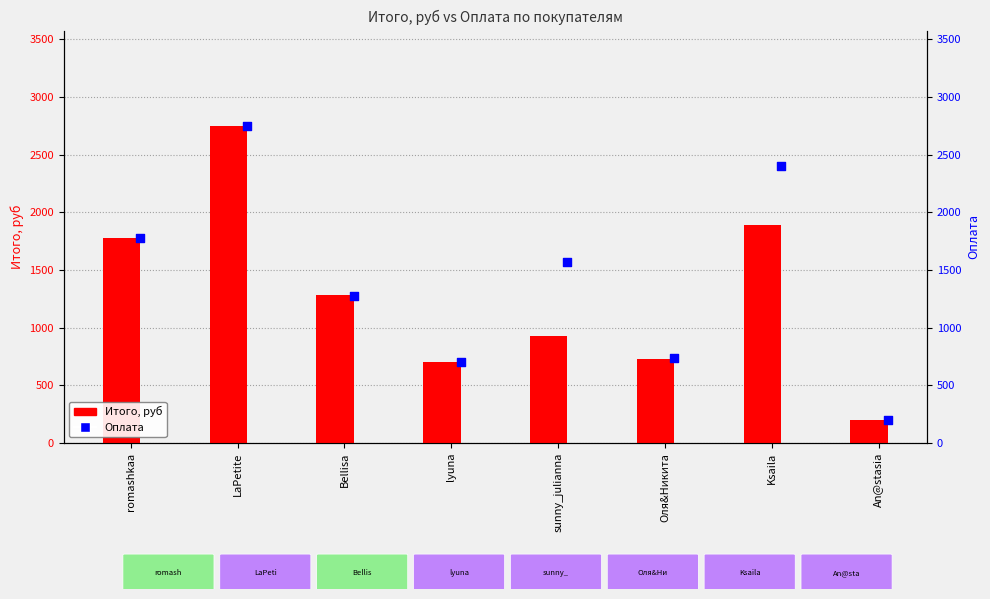

Which series has the largest total across all categories?

Оплата